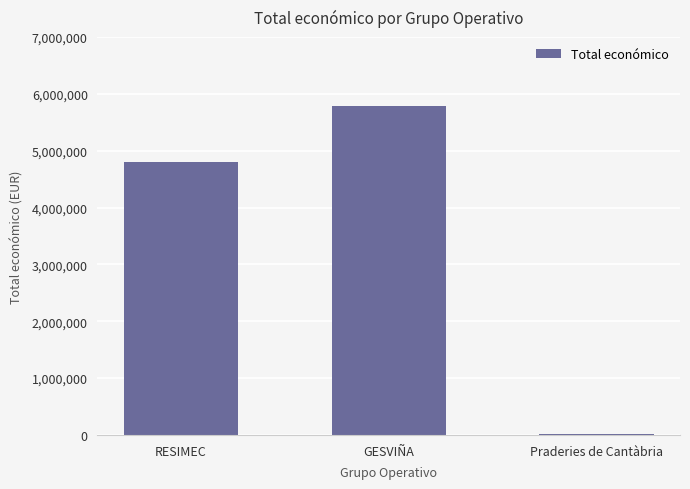

Count the number of data series in this chart.

1